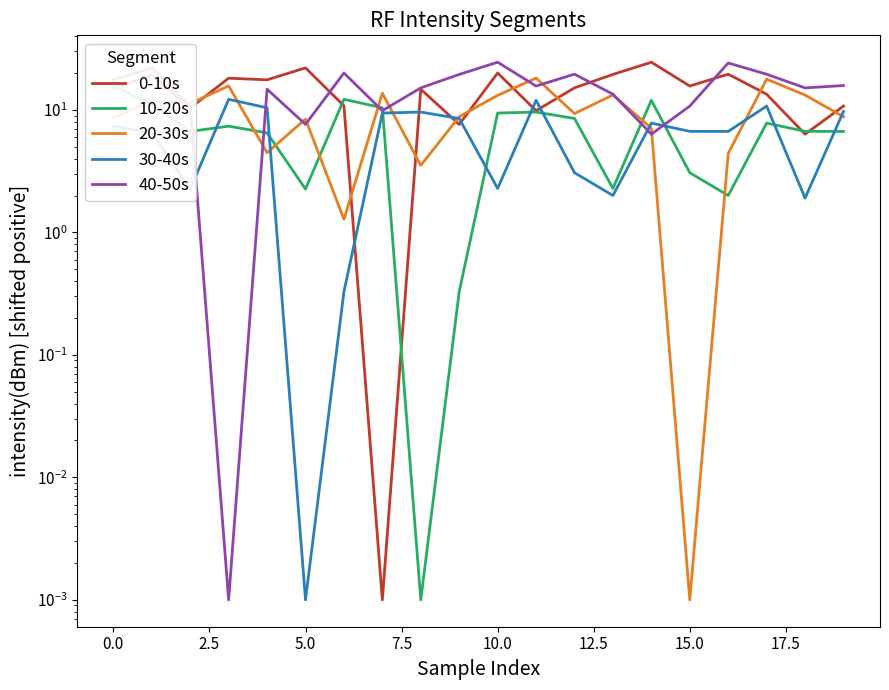

Rank the series by their maximum value, from lowest to highest.

30-40s, 10-20s, 20-30s, 0-10s, 40-50s